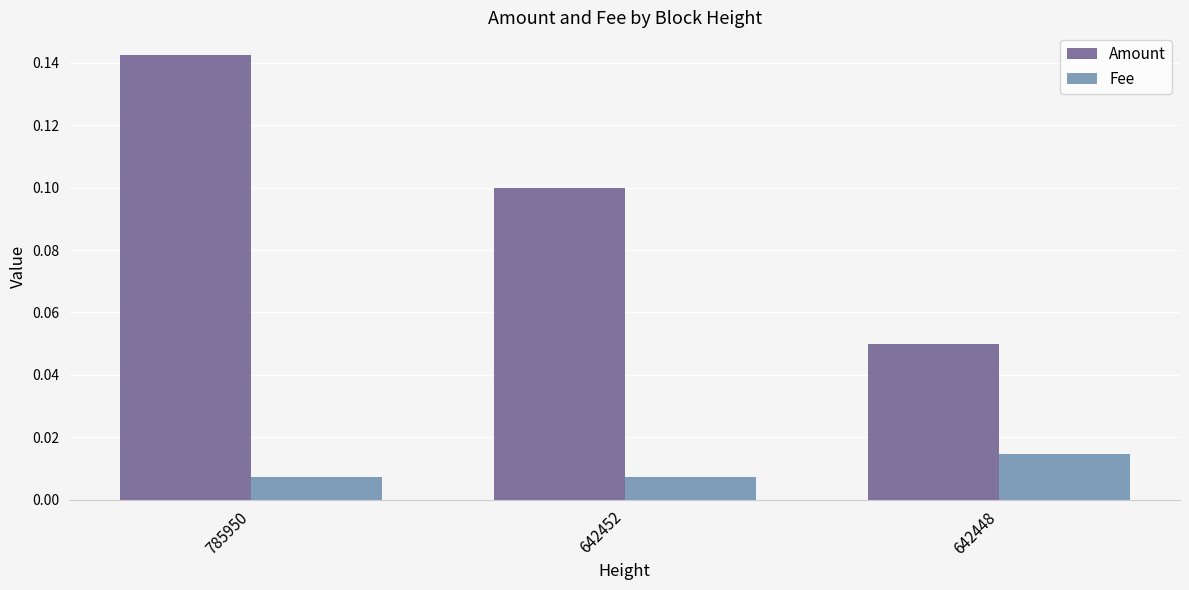

Rank the series at 642448 from highest to lowest value.

Amount, Fee